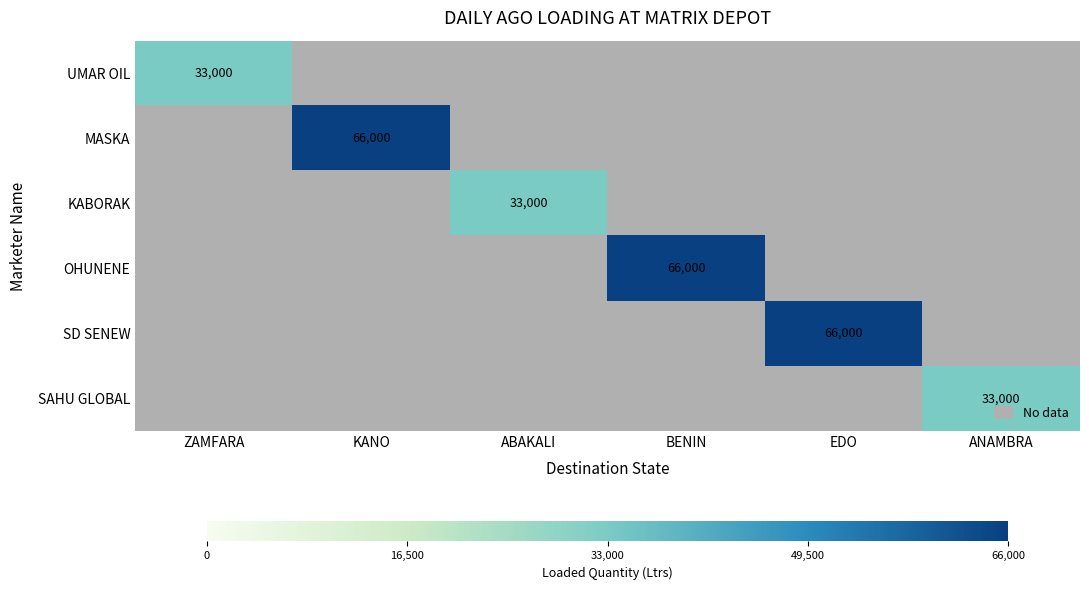

True or false: SD SENEW has a value of 66000 at EDO.

True